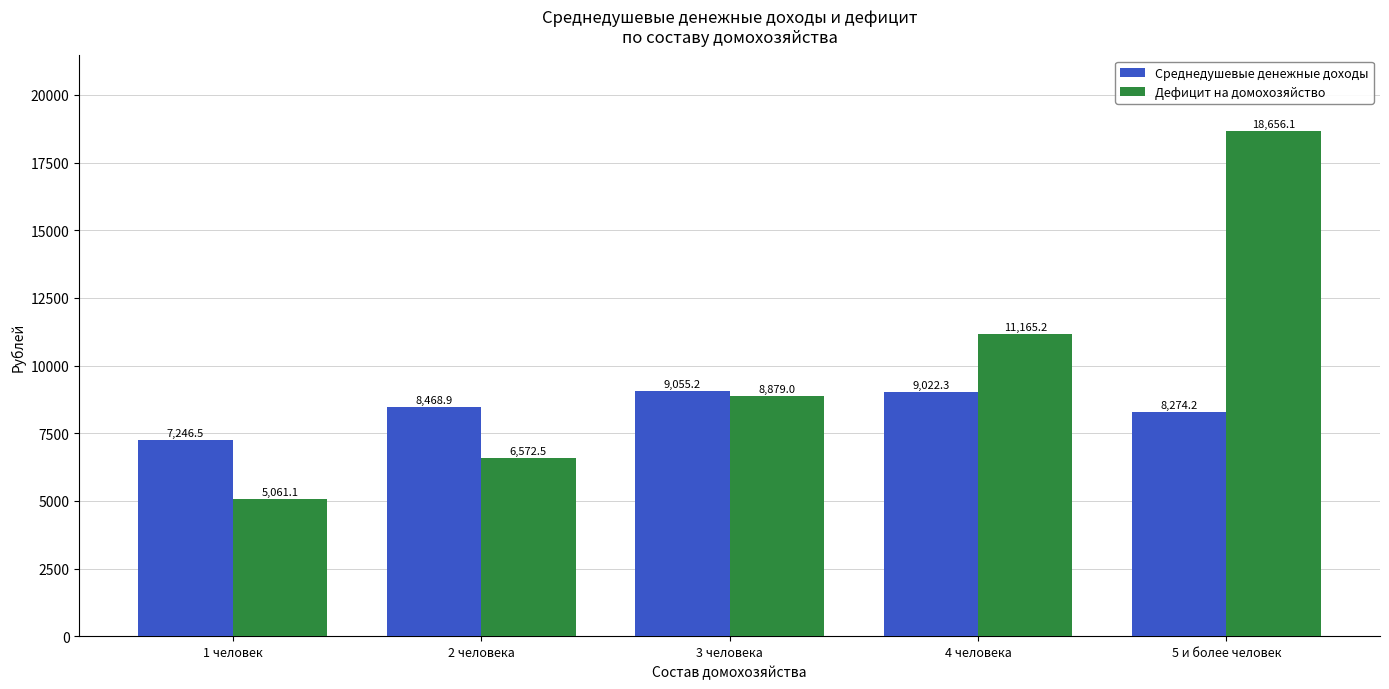

Is it true that Дефицит на домохозяйство equals 5061.1 at 1 человек?

True